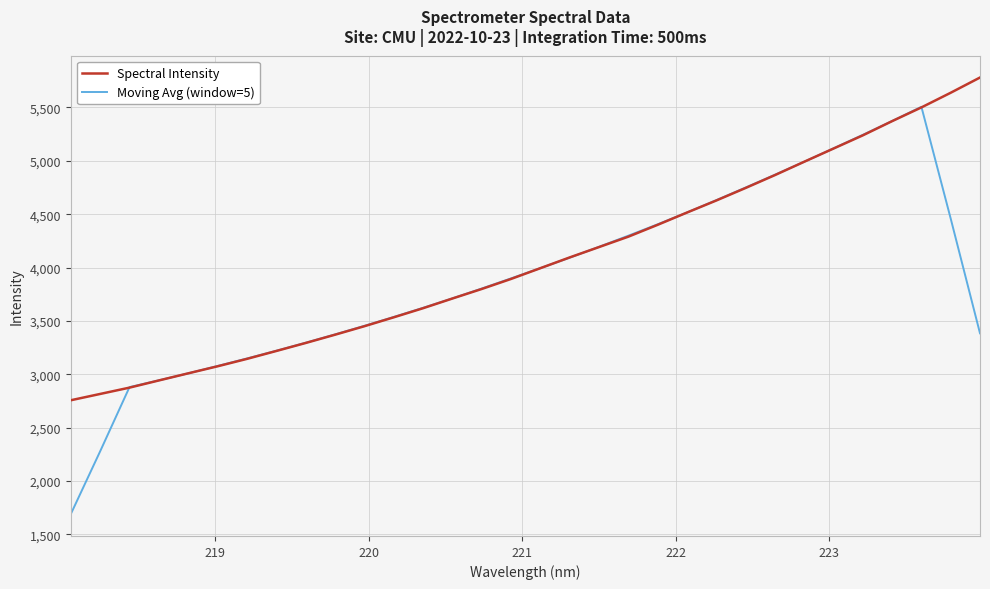

Which series has the widest spread of values?

Moving Avg (window=5)